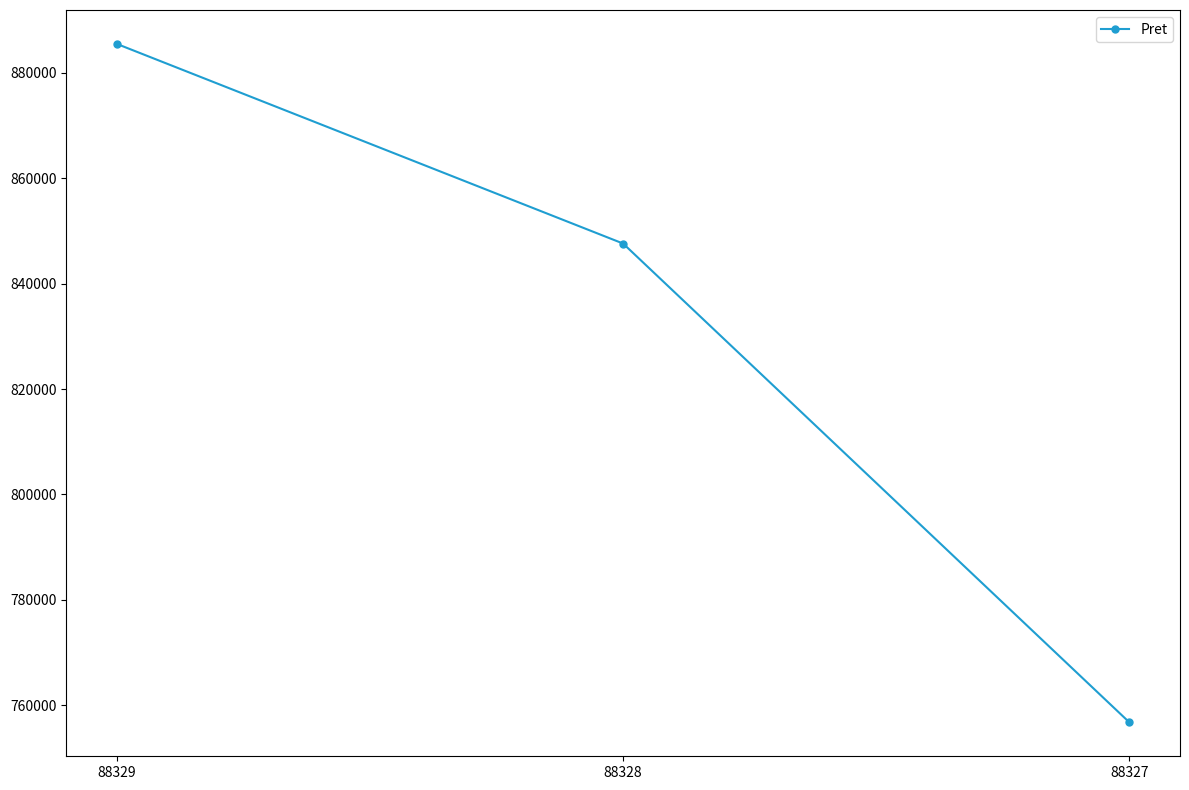

What is the change in value from 88329 to 88328?

-37890